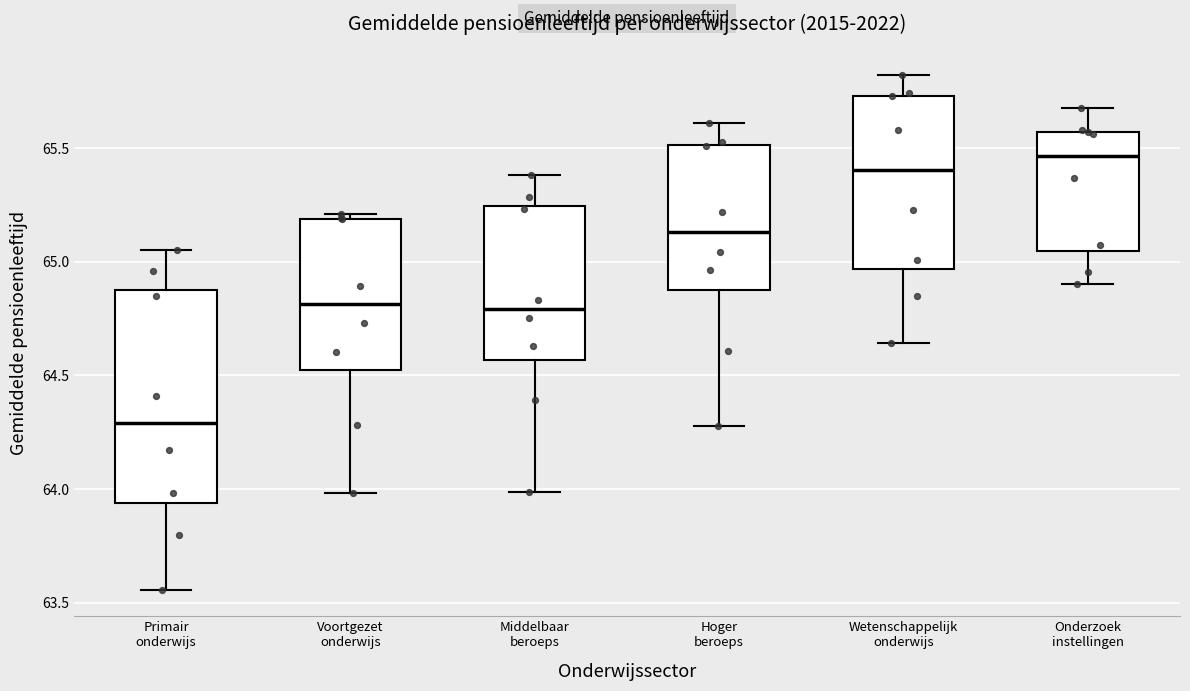

Which box's median line is the lowest?

Primair onderwijs